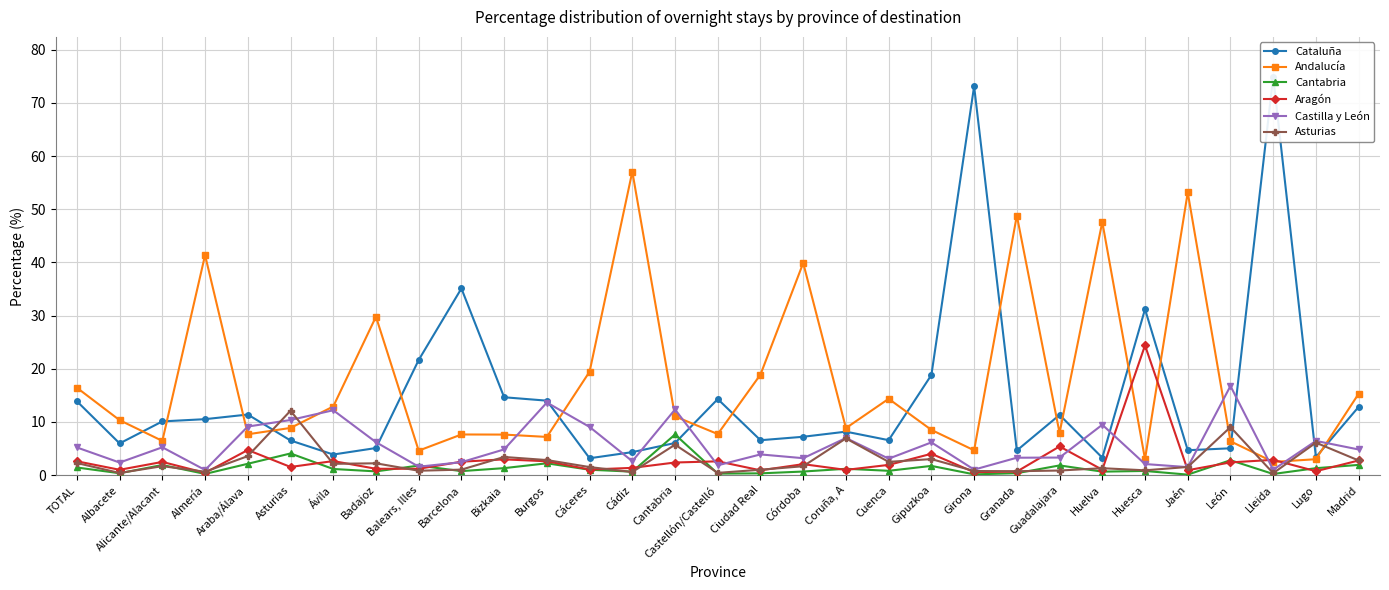

Reading left to right, list all the values displayed in this chart.

Cataluña: TOTAL=13.9	Albacete=6.0	Alicante/Alacant=10.1	Almería=10.5	Araba/Álava=11.4	Asturias=6.5	Ávila=3.9	Badajoz=5.1	Balears, Illes=21.6	Barcelona=35.1	Bizkaia=14.6	Burgos=14.0	Cáceres=3.2	Cádiz=4.3	Cantabria=6.0	Castellón/Castelló=14.3	Ciudad Real=6.5	Córdoba=7.2	Coruña, A=8.2	Cuenca=6.6	Gipuzkoa=18.8	Girona=73.1	Granada=4.6	Guadalajara=11.3	Huelva=3.3	Huesca=31.2	Jaén=4.7	León=5.0	Lleida=74.9	Lugo=3.4	Madrid=12.8
Andalucía: TOTAL=16.4	Albacete=10.3	Alicante/Alacant=6.4	Almería=41.4	Araba/Álava=7.7	Asturias=8.9	Ávila=12.9	Badajoz=29.8	Balears, Illes=4.6	Barcelona=7.6	Bizkaia=7.6	Burgos=7.2	Cáceres=19.4	Cádiz=57.1	Cantabria=11.0	Castellón/Castelló=7.7	Ciudad Real=18.9	Córdoba=39.9	Coruña, A=8.8	Cuenca=14.3	Gipuzkoa=8.5	Girona=4.7	Granada=48.8	Guadalajara=7.9	Huelva=47.6	Huesca=3.0	Jaén=53.1	León=6.3	Lleida=2.5	Lugo=3.0	Madrid=15.3
Cantabria: TOTAL=1.4	Albacete=0.3	Alicante/Alacant=1.9	Almería=0.2	Araba/Álava=2.1	Asturias=4.1	Ávila=1.1	Badajoz=0.7	Balears, Illes=1.8	Barcelona=0.7	Bizkaia=1.3	Burgos=2.2	Cáceres=1.0	Cádiz=0.6	Cantabria=7.6	Castellón/Castelló=0.3	Ciudad Real=0.3	Córdoba=0.7	Coruña, A=1.2	Cuenca=0.8	Gipuzkoa=1.7	Girona=0.1	Granada=0.3	Guadalajara=1.8	Huelva=0.6	Huesca=0.8	Jaén=0.1	León=2.8	Lleida=0.2	Lugo=1.3	Madrid=1.9
Aragón: TOTAL=2.6	Albacete=1.0	Alicante/Alacant=2.5	Almería=0.4	Araba/Álava=4.7	Asturias=1.5	Ávila=2.6	Badajoz=1.2	Balears, Illes=1.2	Barcelona=2.5	Bizkaia=3.0	Burgos=2.6	Cáceres=1.0	Cádiz=1.4	Cantabria=2.4	Castellón/Castelló=2.6	Ciudad Real=0.9	Córdoba=2.0	Coruña, A=1.0	Cuenca=1.9	Gipuzkoa=4.0	Girona=0.6	Granada=0.7	Guadalajara=5.4	Huelva=1.0	Huesca=24.4	Jaén=0.9	León=2.4	Lleida=2.9	Lugo=0.7	Madrid=2.7
Castilla y León: TOTAL=5.2	Albacete=2.4	Alicante/Alacant=5.2	Almería=0.9	Araba/Álava=9.1	Asturias=10.3	Ávila=12.2	Badajoz=6.2	Balears, Illes=1.6	Barcelona=2.4	Bizkaia=4.8	Burgos=13.6	Cáceres=9.1	Cádiz=2.6	Cantabria=12.3	Castellón/Castelló=1.8	Ciudad Real=3.9	Córdoba=3.2	Coruña, A=7.0	Cuenca=3.1	Gipuzkoa=6.1	Girona=1.0	Granada=3.3	Guadalajara=3.3	Huelva=9.5	Huesca=2.1	Jaén=1.5	León=16.8	Lleida=1.0	Lugo=6.4	Madrid=4.8
Asturias: TOTAL=2.3	Albacete=0.4	Alicante/Alacant=1.7	Almería=0.6	Araba/Álava=3.6	Asturias=12.1	Ávila=2.1	Badajoz=2.2	Balears, Illes=0.8	Barcelona=1.0	Bizkaia=3.4	Burgos=2.8	Cáceres=1.5	Cádiz=0.6	Cantabria=5.7	Castellón/Castelló=0.4	Ciudad Real=1.0	Córdoba=1.7	Coruña, A=6.9	Cuenca=2.5	Gipuzkoa=3.0	Girona=0.8	Granada=0.7	Guadalajara=0.8	Huelva=1.3	Huesca=0.9	Jaén=1.5	León=9.0	Lleida=0.3	Lugo=6.1	Madrid=2.7